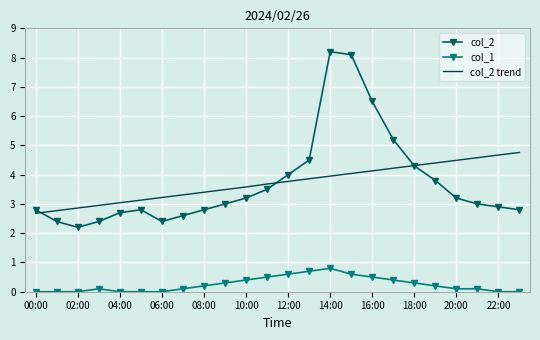

What is the greatest value displayed?

8.2